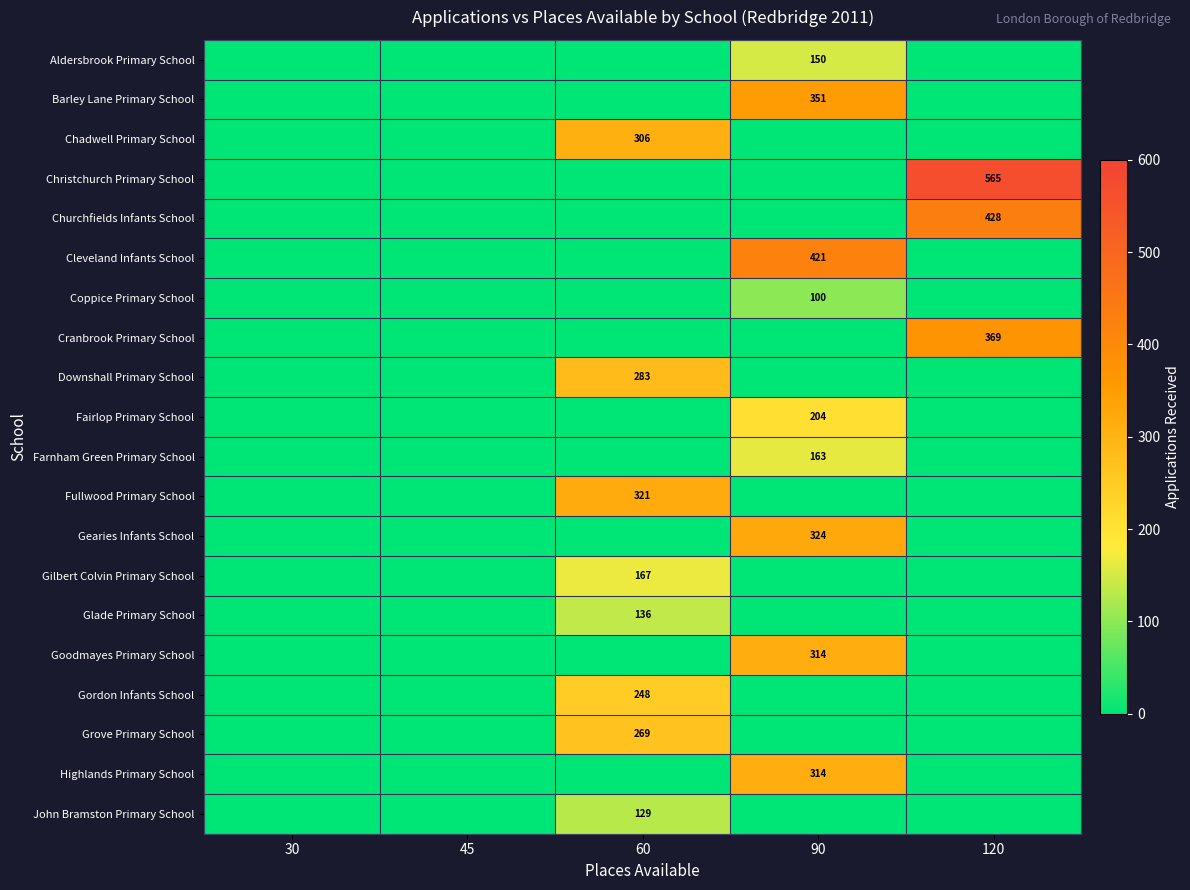

Between 120 and 30, which is larger?

120